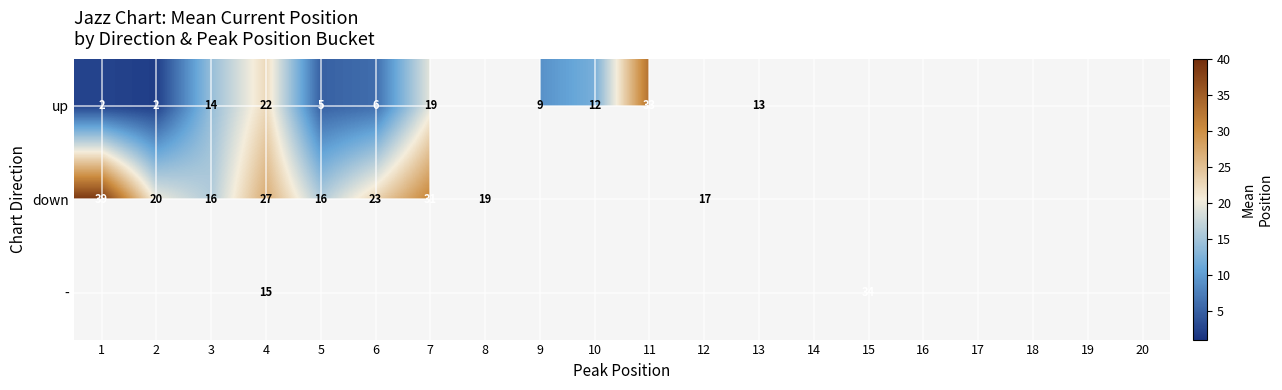

True or false: down has a value of 39.0 at 1.

True